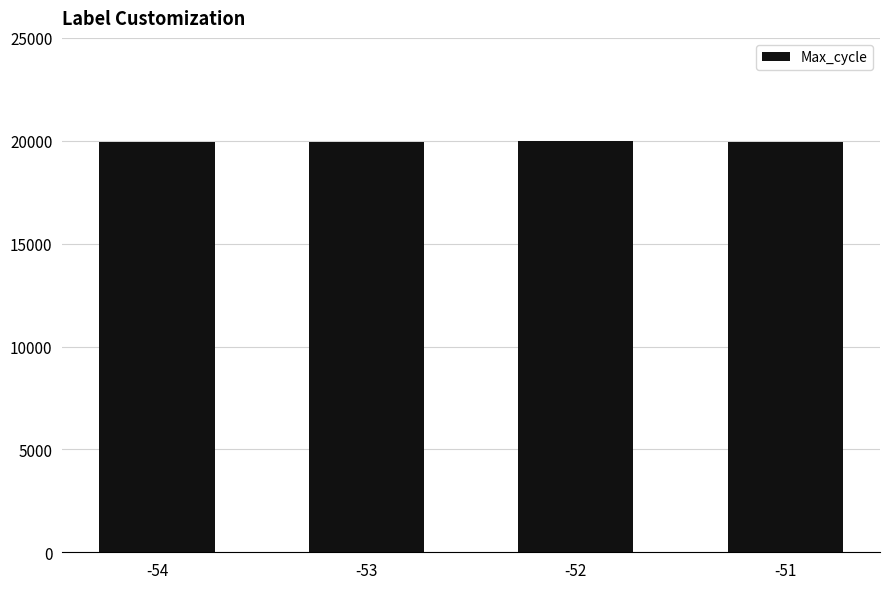

What is the minimum value shown in the chart?

19916